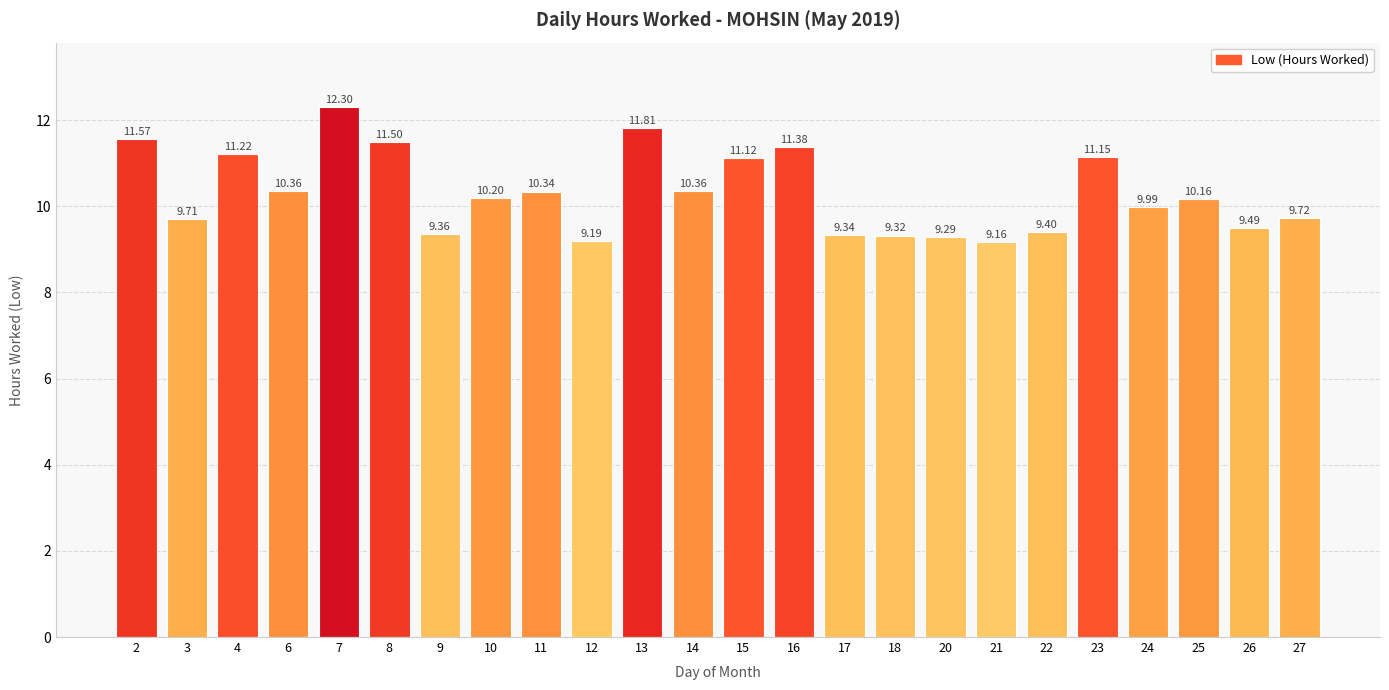

Is it true that the value at 4 is 11.2?

True